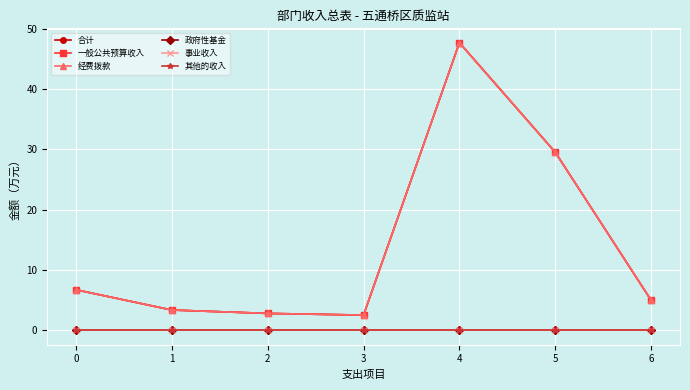

What is the difference between the maximum and minimum values in the 经费拨款 series?

45.2